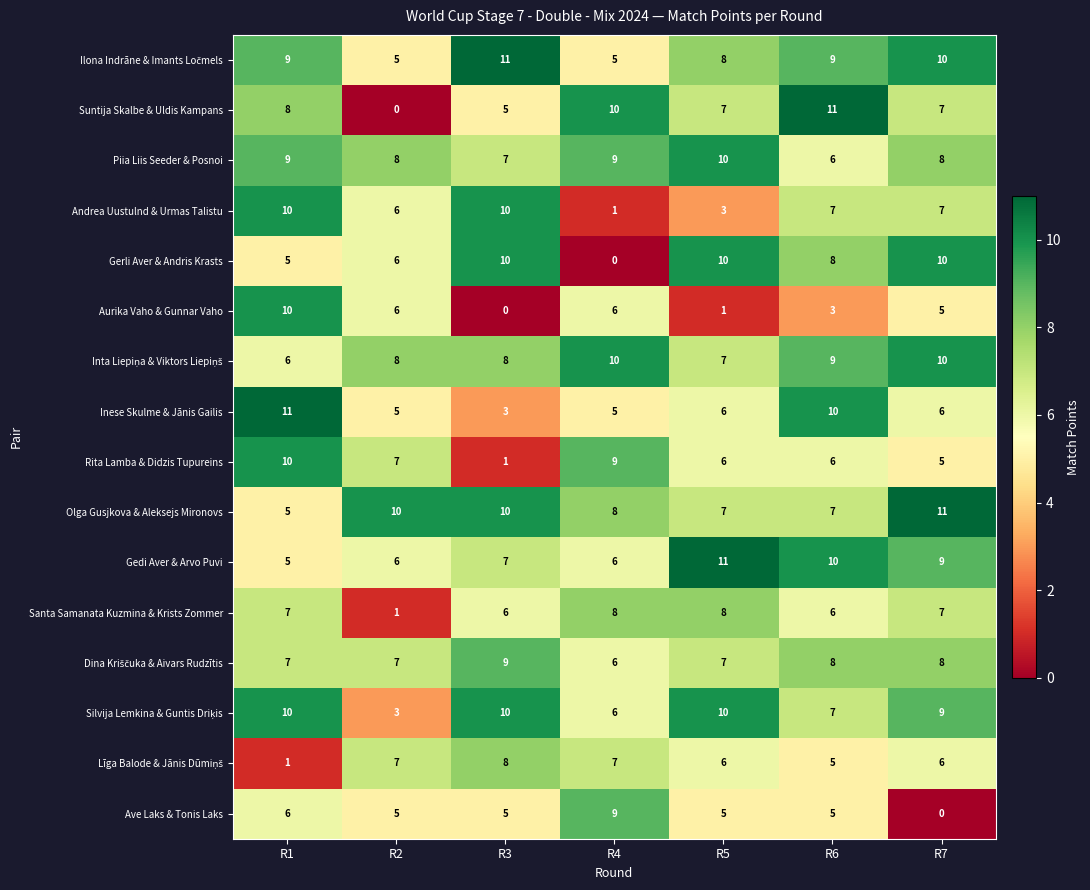

Between R5 and R7, which series saw the biggest shift?

Ave Laks & Tonis Laks